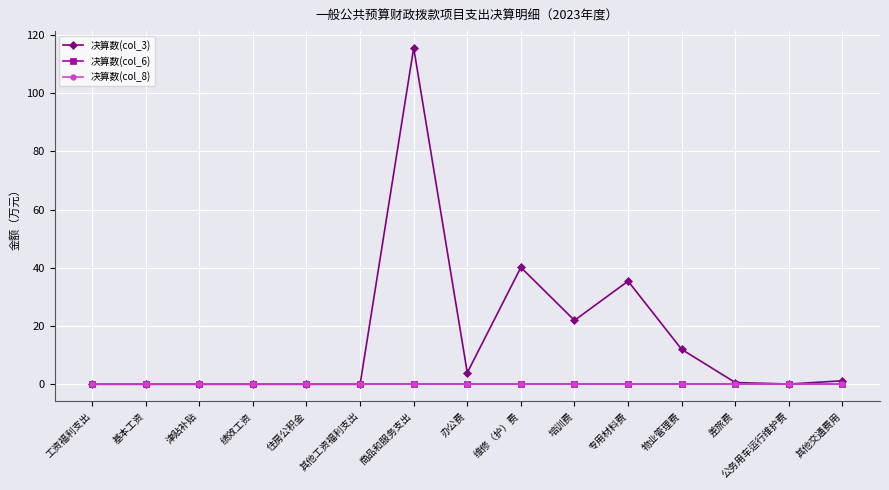

Reading left to right, transcribe all the data shown in this chart.

决算数(col_3): 工资福利支出=0.0	基本工资=0.0	津贴补贴=0.0	绩效工资=0.0	住房公积金=0.0	其他工资福利支出=0.0	商品和服务支出=115.5	办公费=4.0	维修（护）费=40.1	培训费=22.0	专用材料费=35.4	物业管理费=12.0	差旅费=0.6	公务用车运行维护费=0.1	其他交通费用=1.2
决算数(col_6): 工资福利支出=0.0	基本工资=0.0	津贴补贴=0.0	绩效工资=0.0	住房公积金=0.0	其他工资福利支出=0.0	商品和服务支出=0.0	办公费=0.0	维修（护）费=0.0	培训费=0.0	专用材料费=0.0	物业管理费=0.0	差旅费=0.0	公务用车运行维护费=0.0	其他交通费用=0.0
决算数(col_8): 工资福利支出=0.0	基本工资=0.0	津贴补贴=0.0	绩效工资=0.0	住房公积金=0.0	其他工资福利支出=0.0	商品和服务支出=0.0	办公费=0.0	维修（护）费=0.0	培训费=0.0	专用材料费=0.0	物业管理费=0.0	差旅费=0.0	公务用车运行维护费=0.0	其他交通费用=0.0